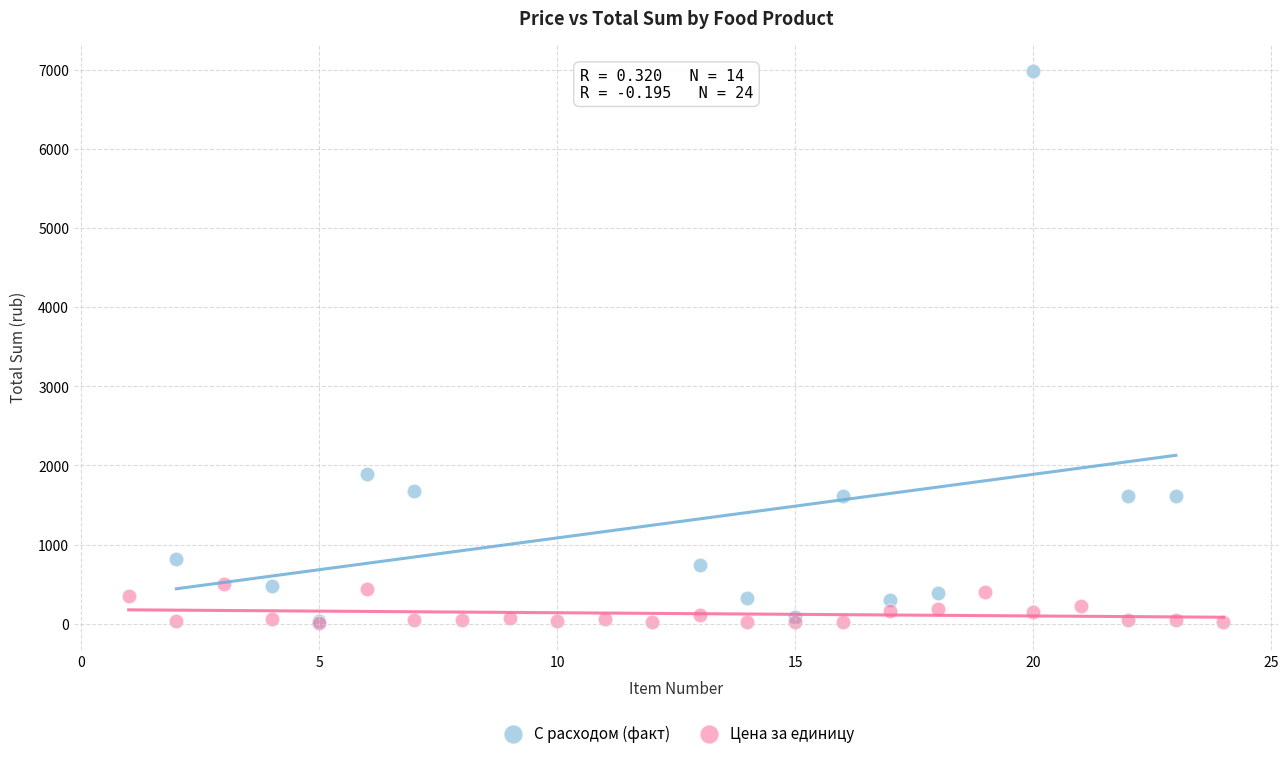

Which series reaches the maximum Y coordinate?

С расходом (факт)